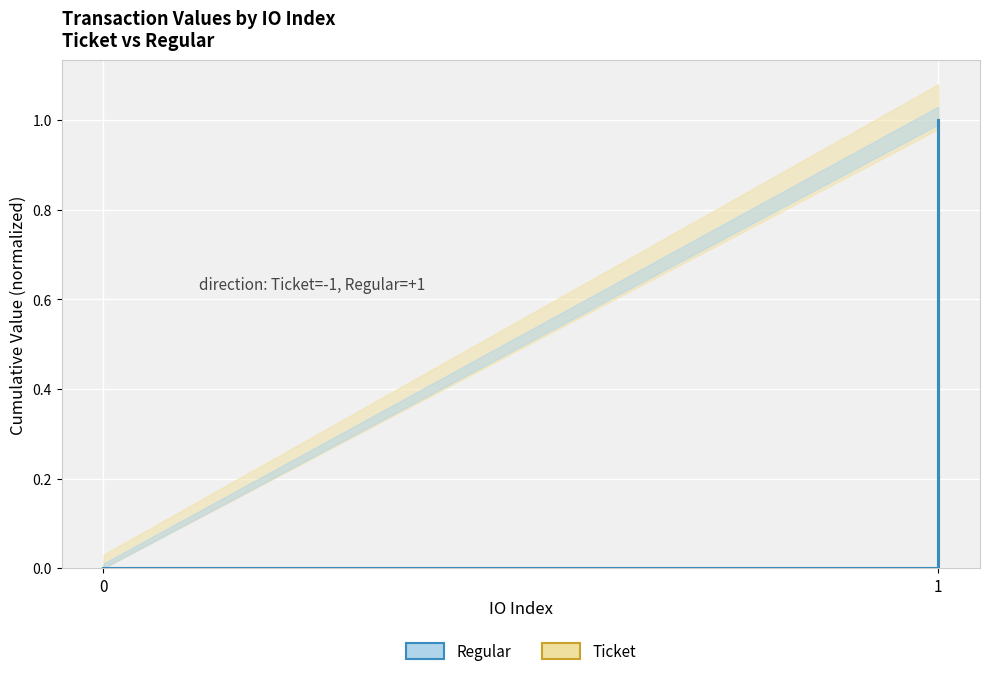

What is the sum of all Ticket values?

1.0